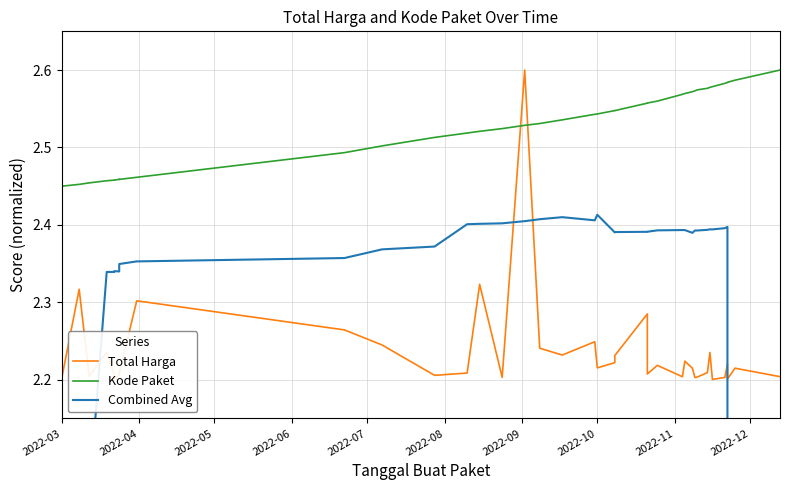

How many Kode Paket values are between 2 and 3?

40